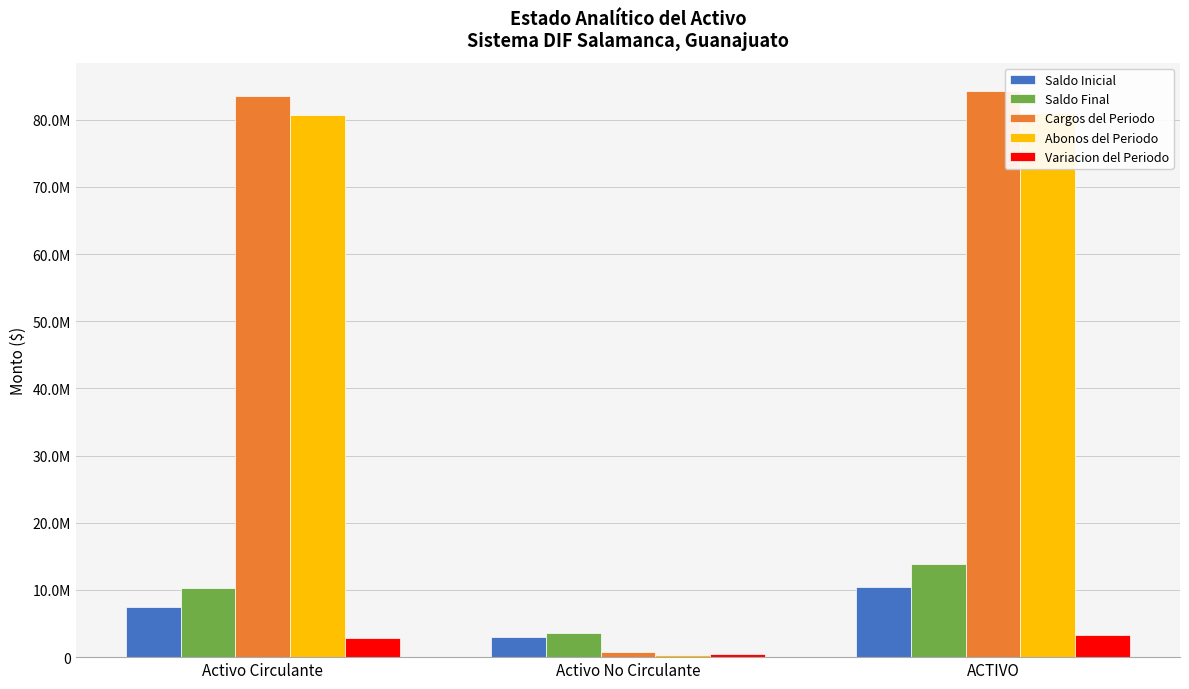

How many distinct data groups are displayed?

5